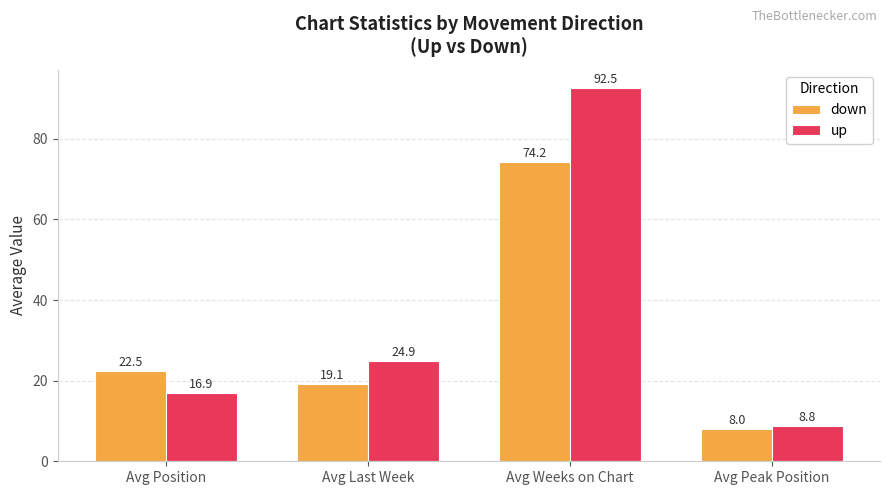

Rank the series at Avg Position from lowest to highest value.

up, down